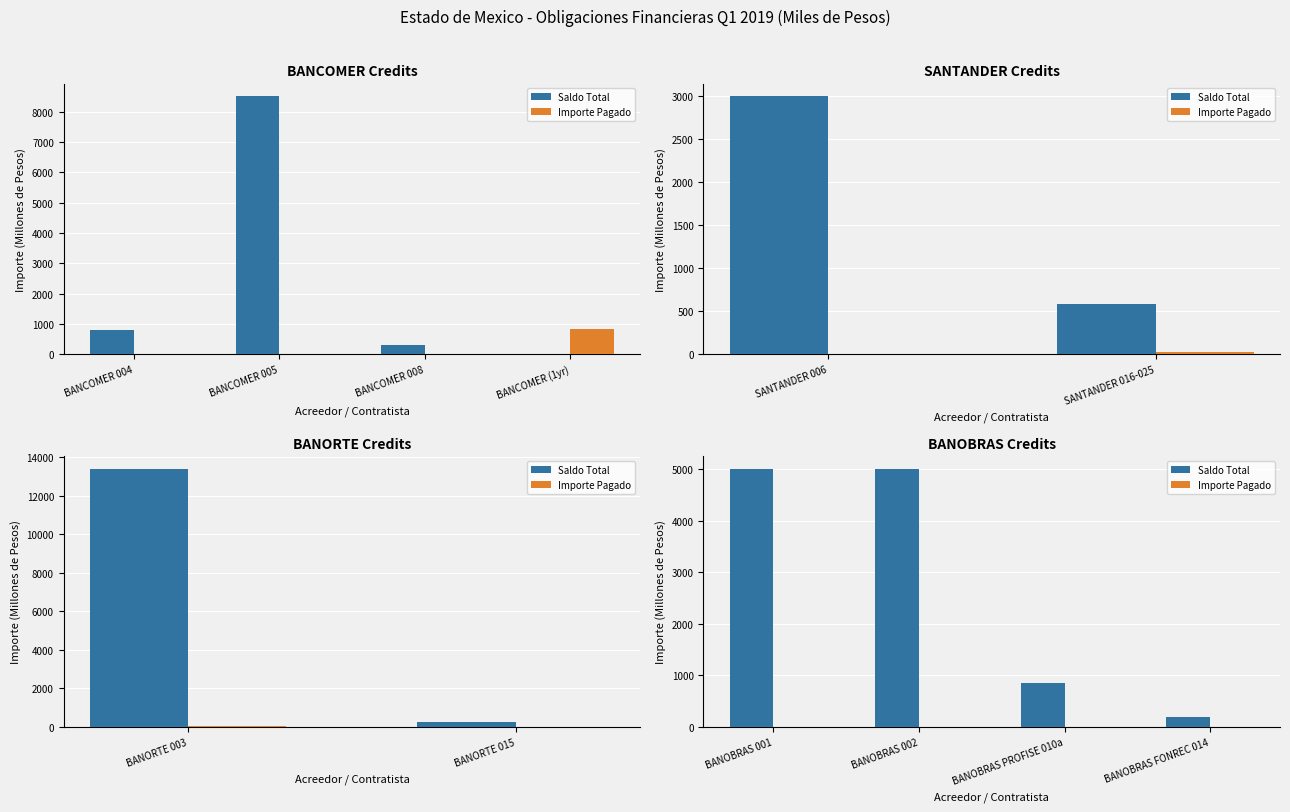

What is the difference between the maximum and minimum values in the Saldo Total series?

4807.2